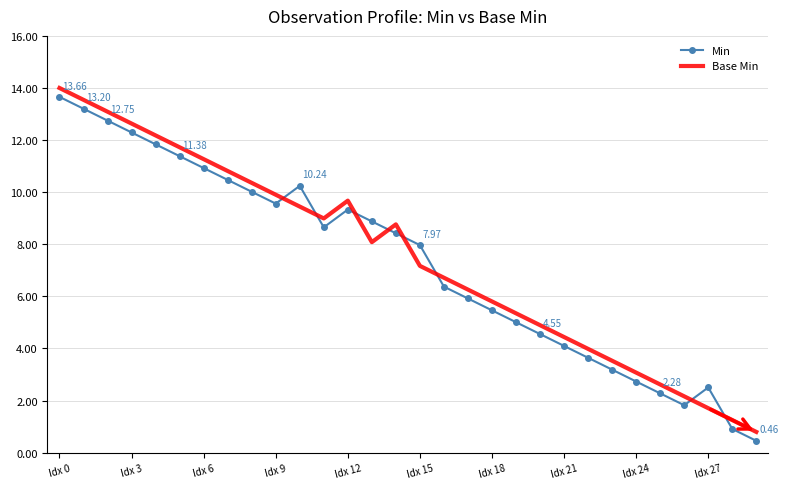

How many times do Base Min and Min cross each other?

8